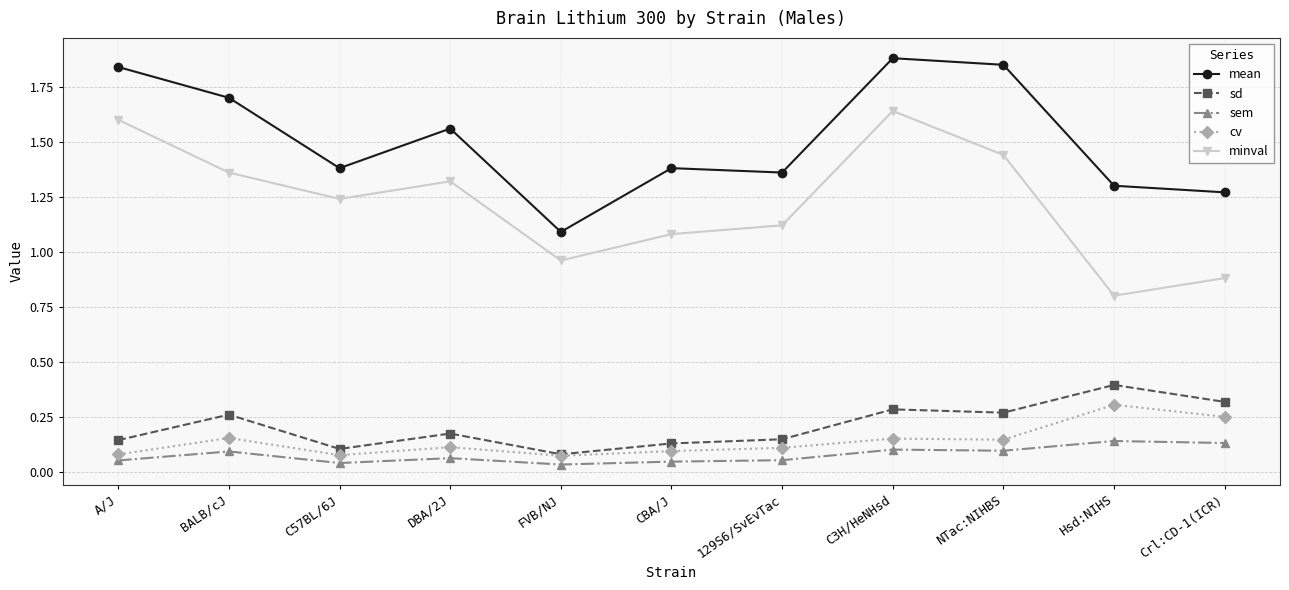

What is the label of the 5th point from the right?

129S6/SvEvTac